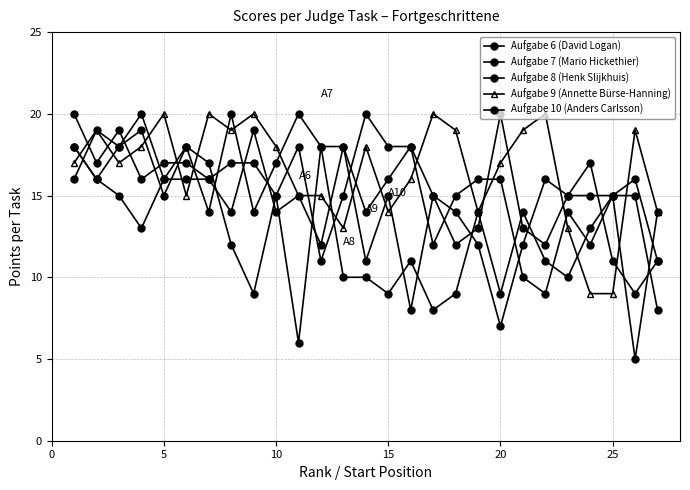

At which category does Aufgabe 9 (Annette Bürse-Hanning) reach its first local peak?

5